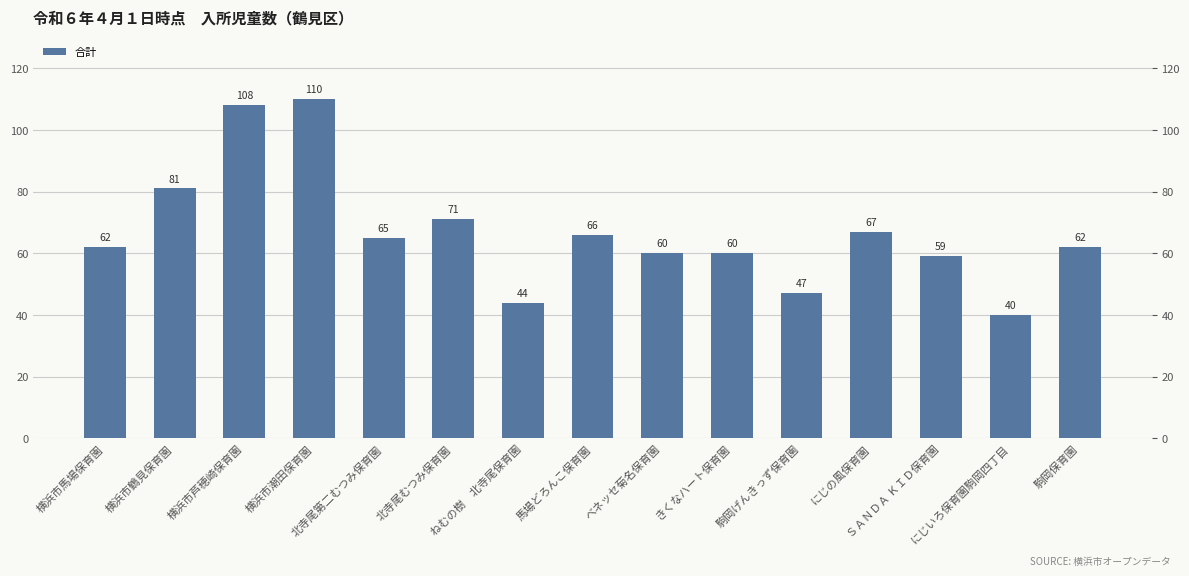

How many values exceed 62?

7